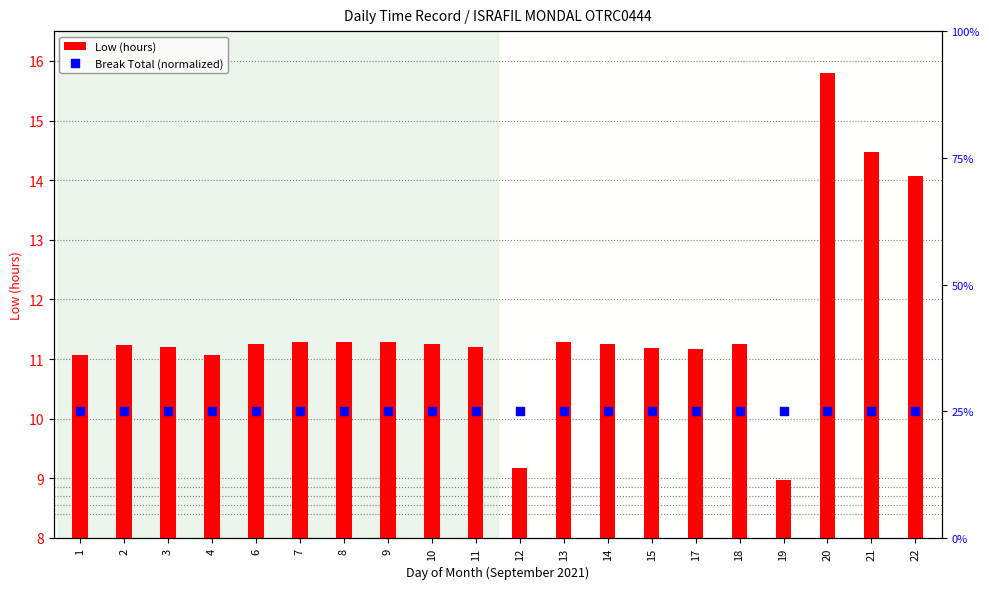

At how many categories does at least one series exceed 10?

20